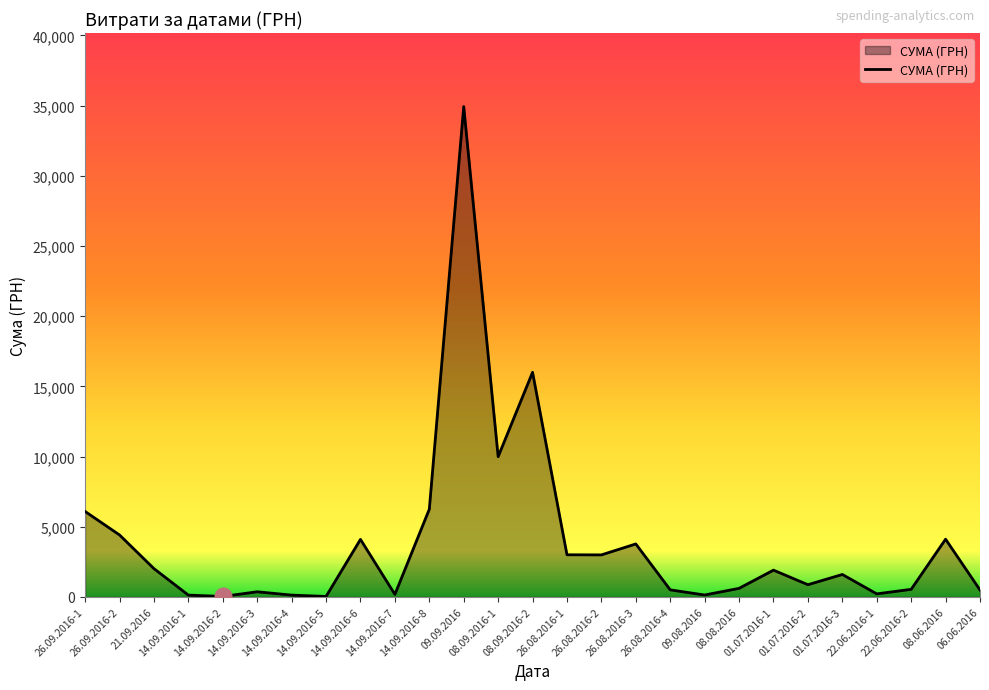

Is it true that the value at 14.09.2016-8 is 9005.7?

False